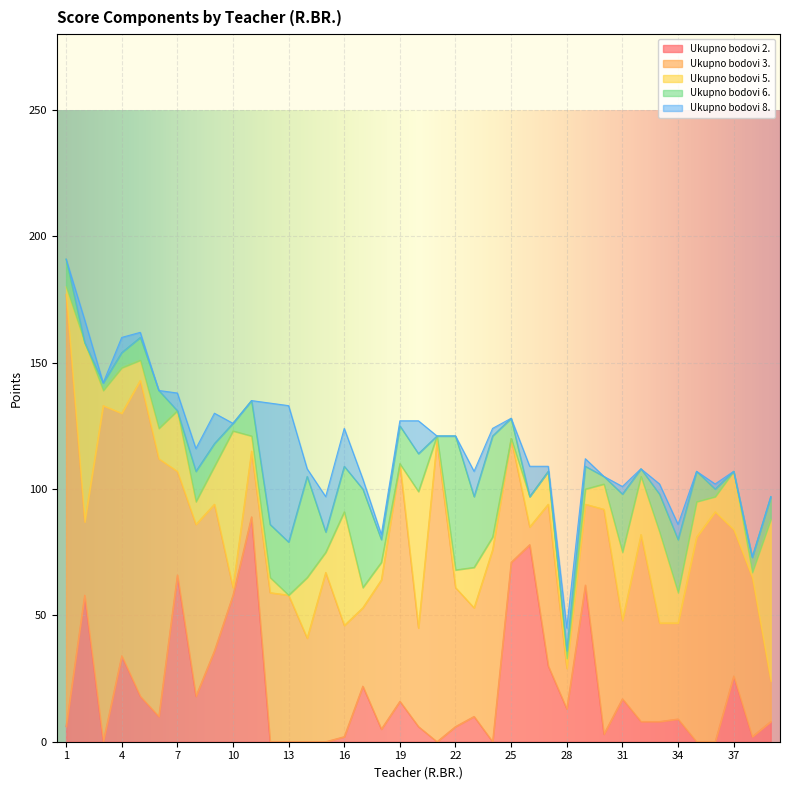

Count the number of categories in the chart.

39